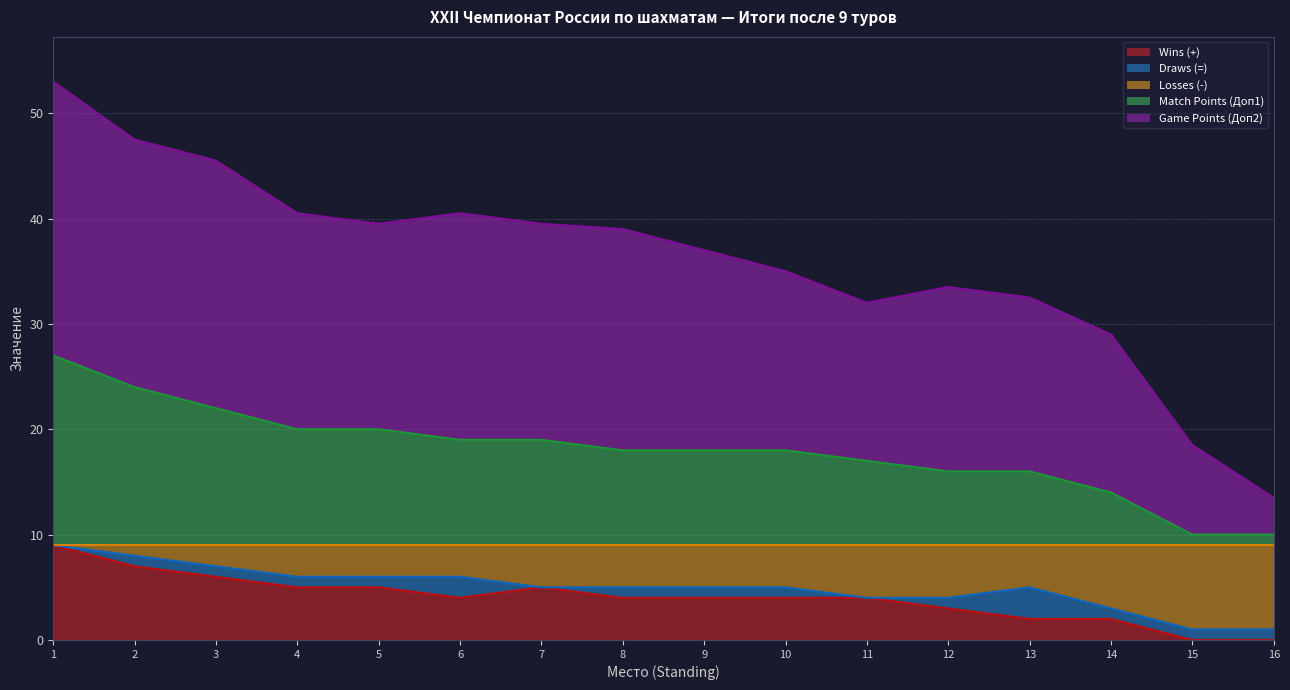

Between 2 and 3, which is larger?

2